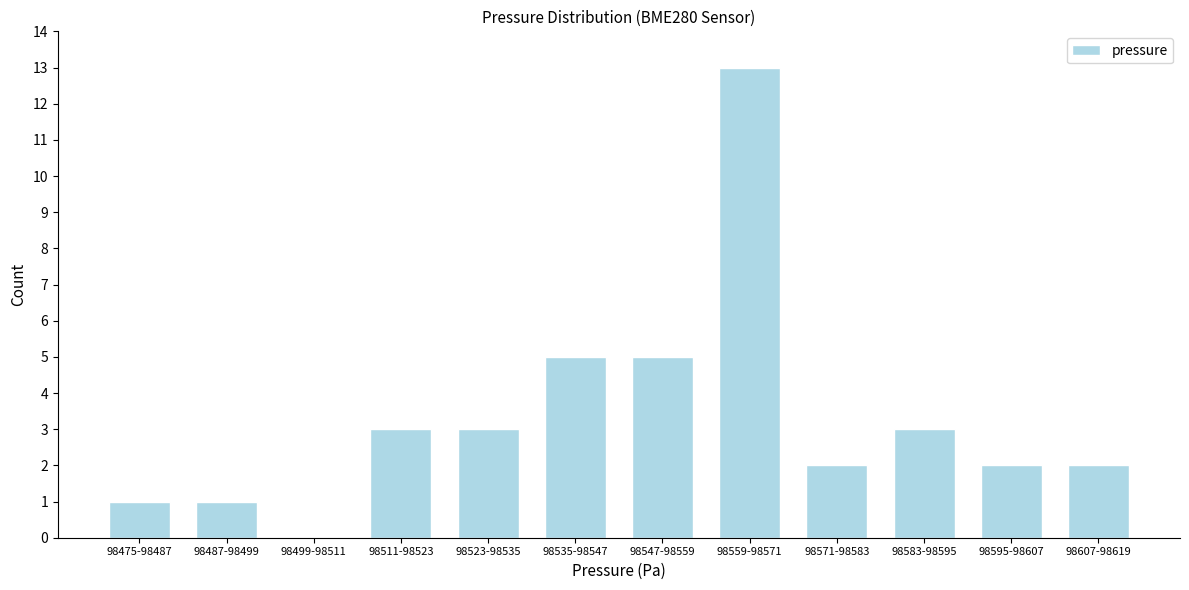

Reading left to right, extract all data points from this chart.

98475-98487=1	98487-98499=1	98499-98511=0	98511-98523=3	98523-98535=3	98535-98547=5	98547-98559=5	98559-98571=13	98571-98583=2	98583-98595=3	98595-98607=2	98607-98619=2